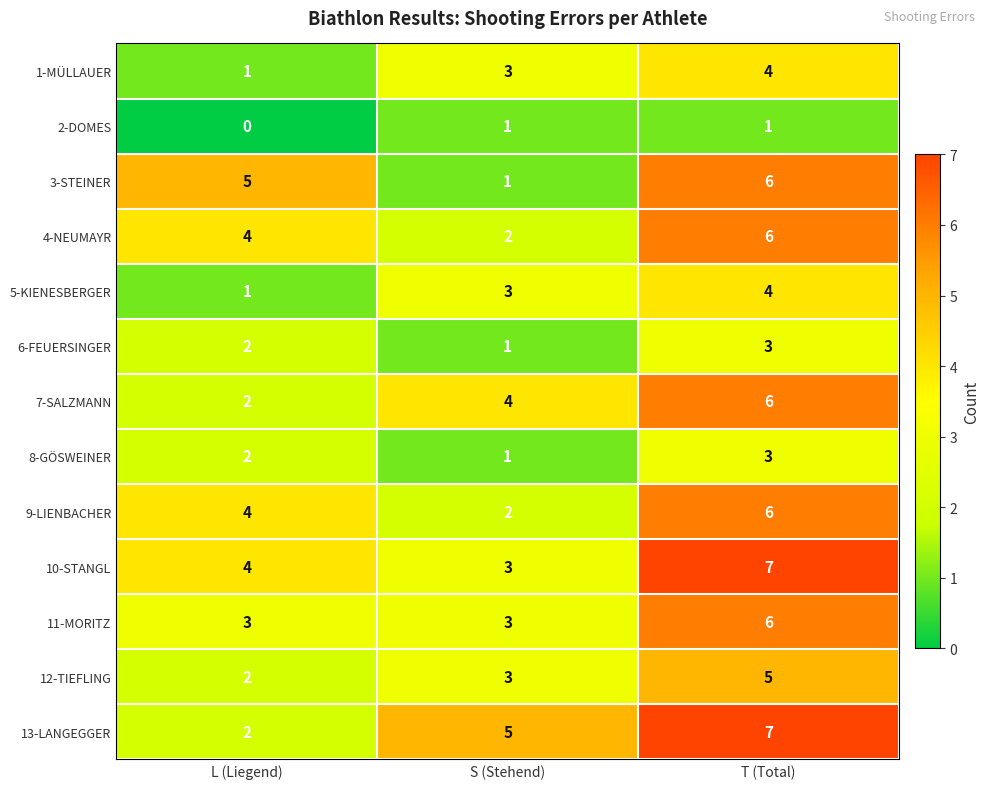

Between S (Stehend) and T (Total), which series saw the biggest shift?

3-STEINER